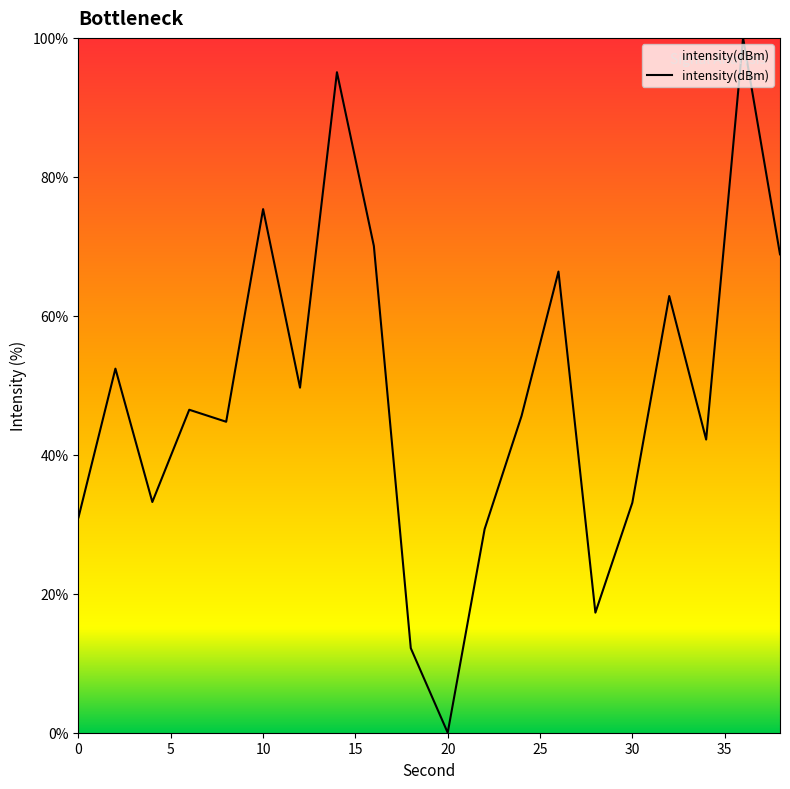

Does the chart have visible grid lines?

No